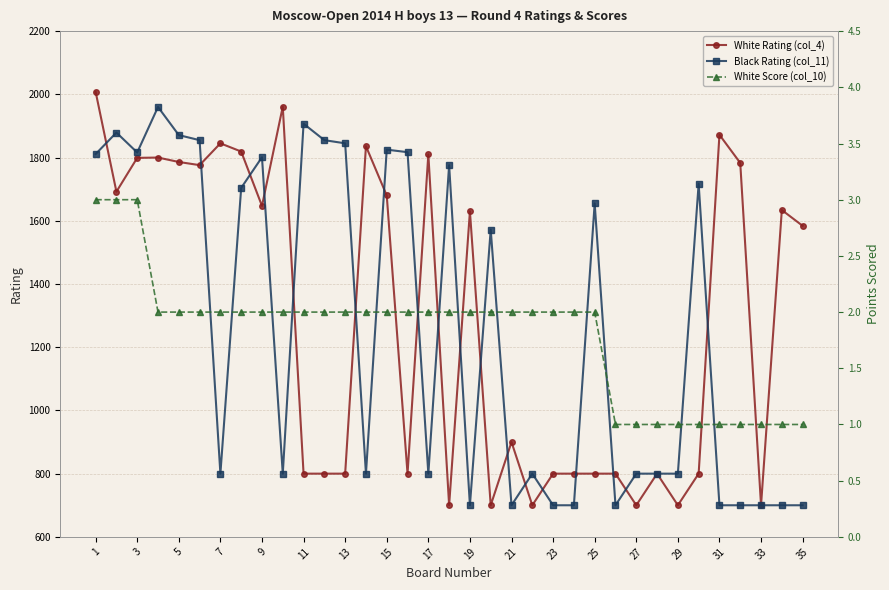

What is the highest value of the Black Rating (col_11) series?

1960